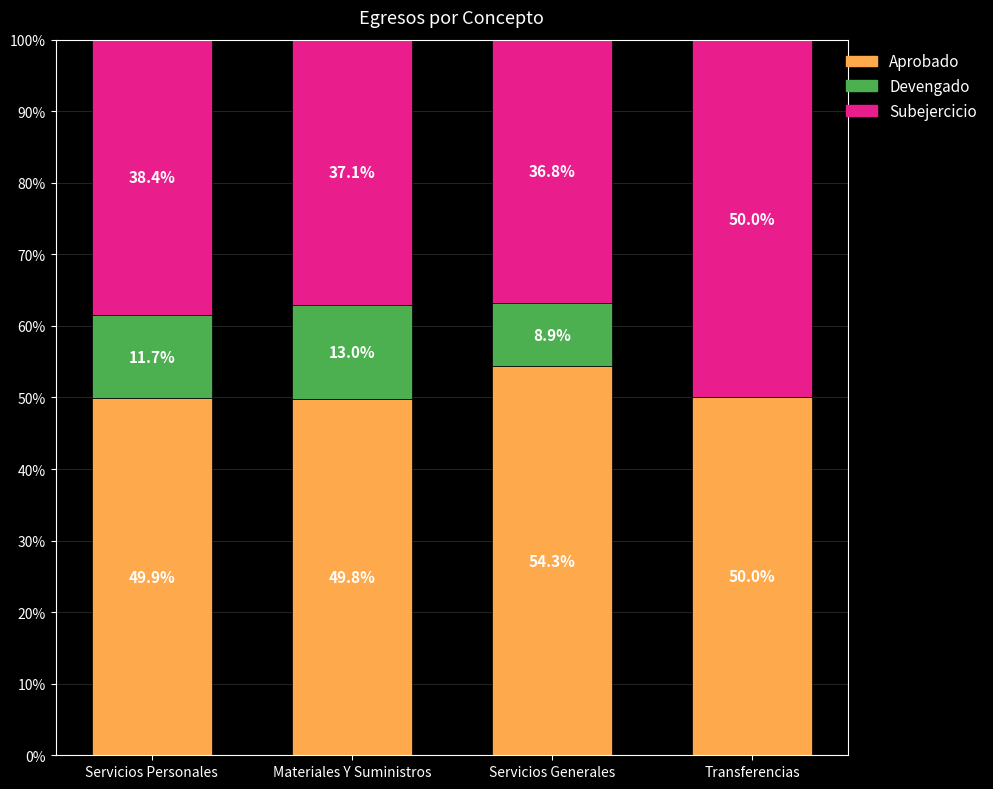

What is the sum of all Aprobado values?

204.0